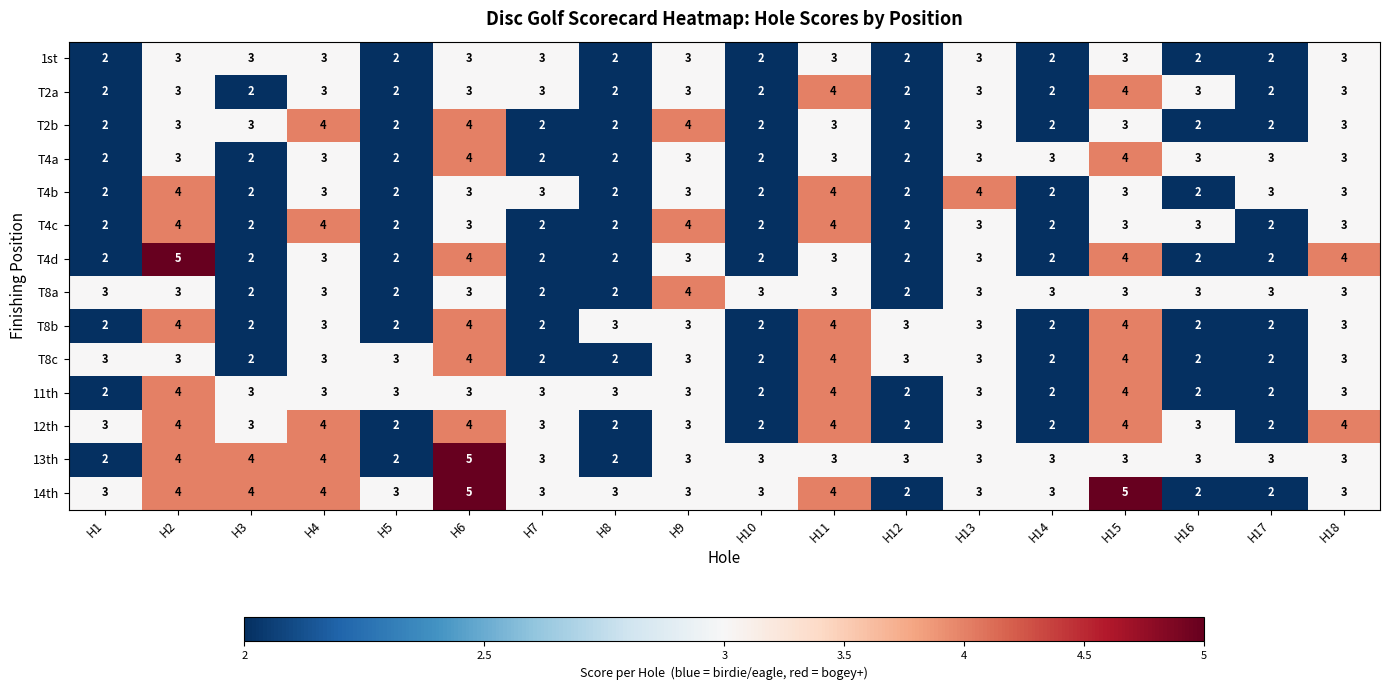

What is the highest value of the T8a series?

4